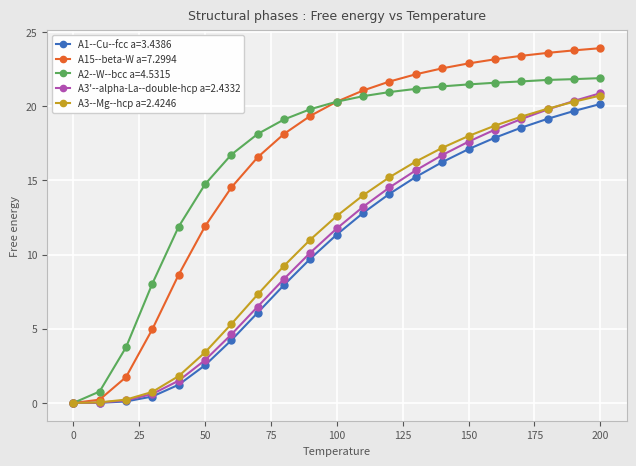

Which series has the widest spread of values?

A15--beta-W a=7.2994